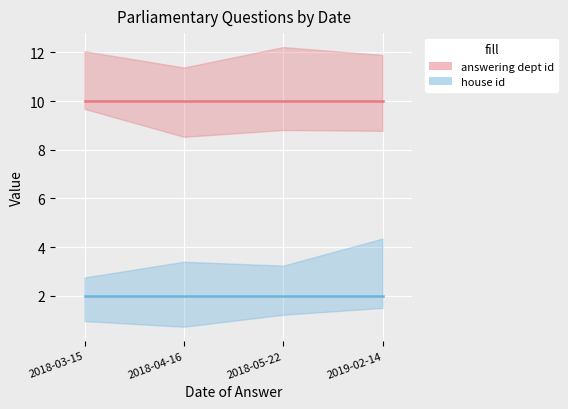

What position from the right is 2018-05-22?

2